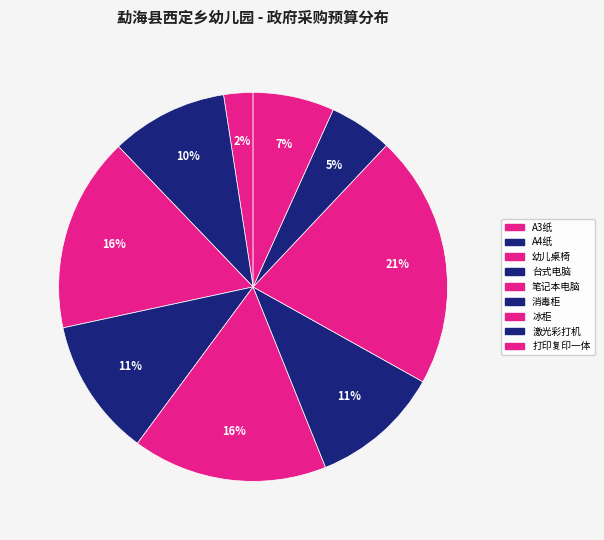

How many slices are in this pie chart?

9